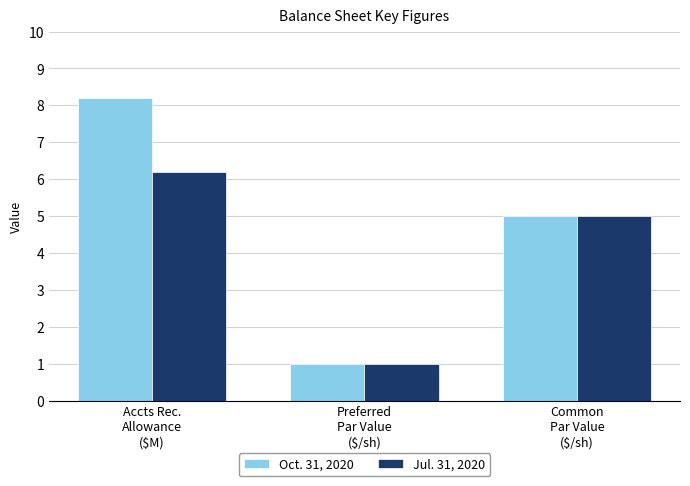

List the series in order of their peak value, lowest first.

Jul. 31, 2020, Oct. 31, 2020